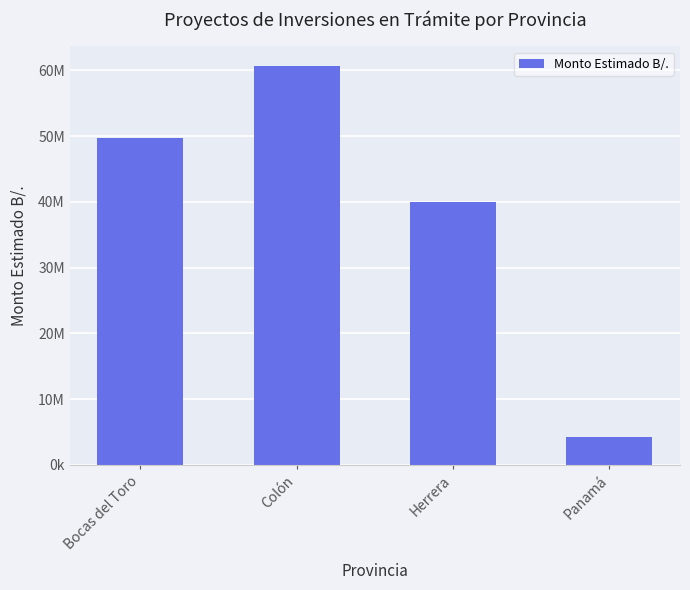

How many bars are there in total?

4